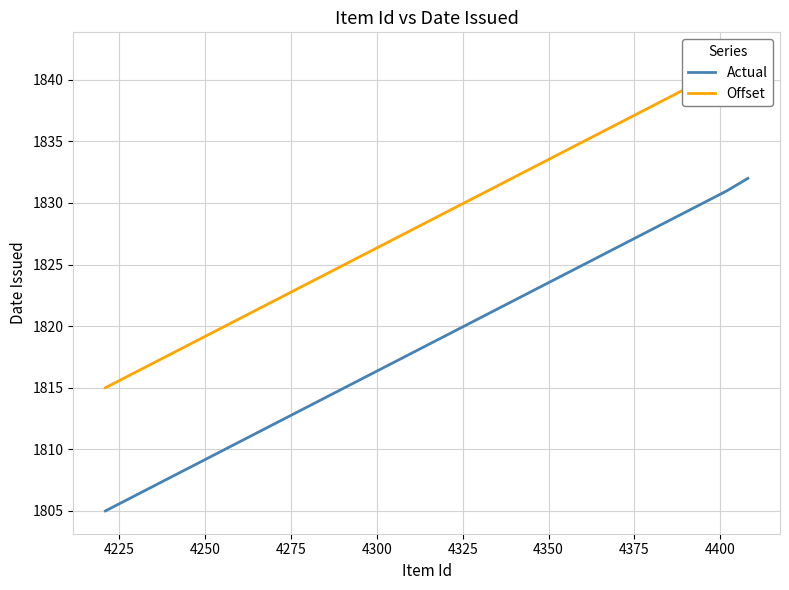

Which series has the largest range (max minus min)?

Actual